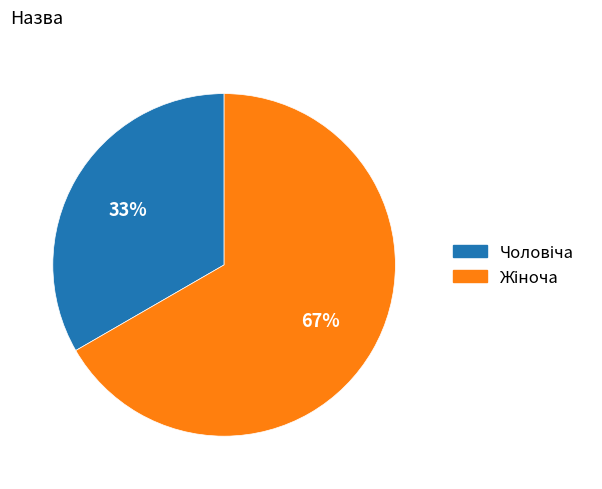

Does any single category account for the majority?

Yes